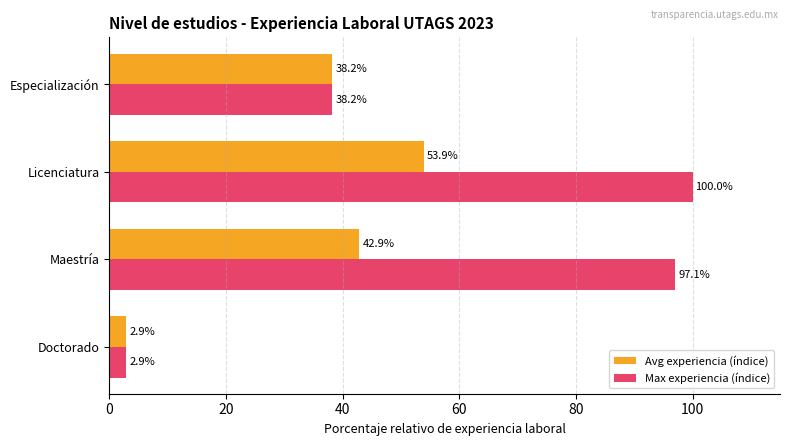

What is the difference between the second highest and minimum values in the Avg experiencia (índice) series?

40.0